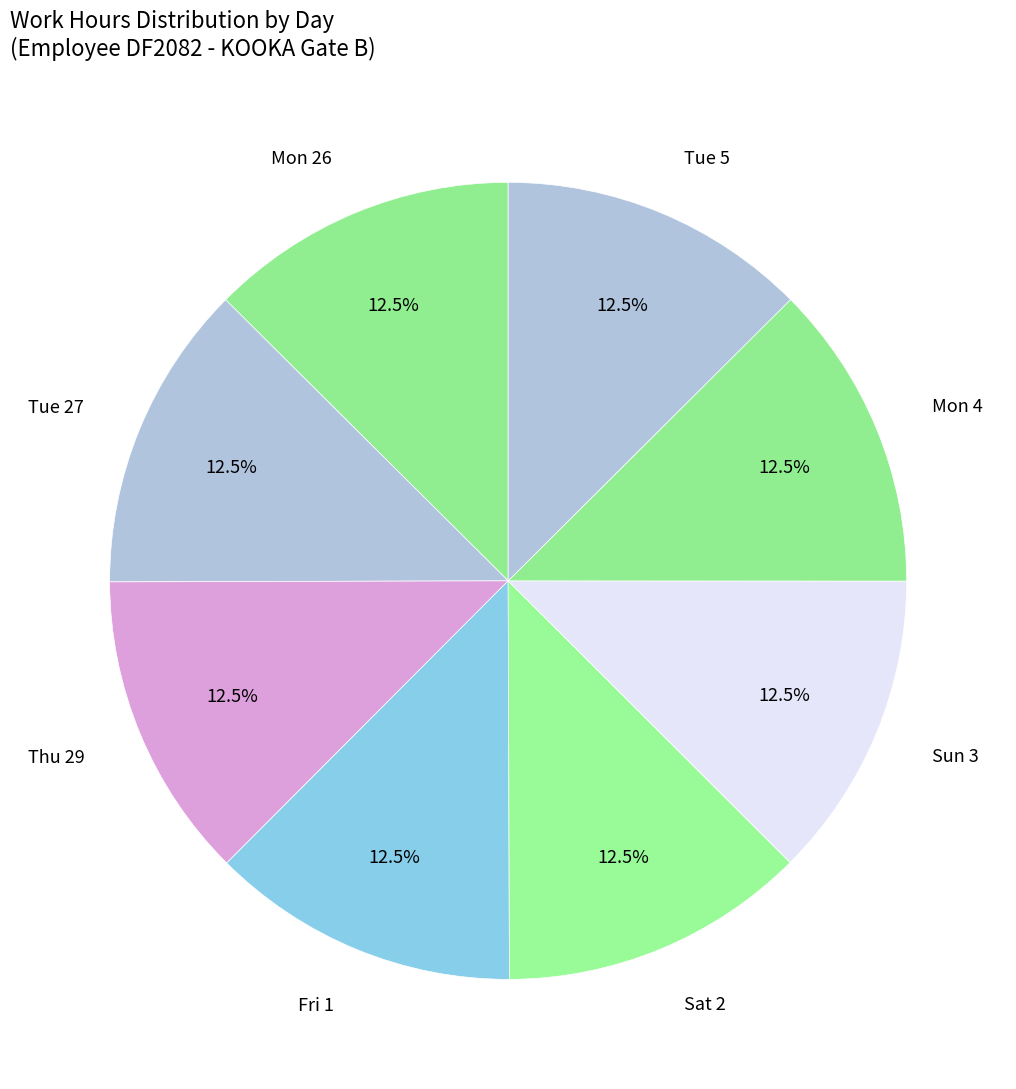

Is there any slice that represents more than half of the pie?

No